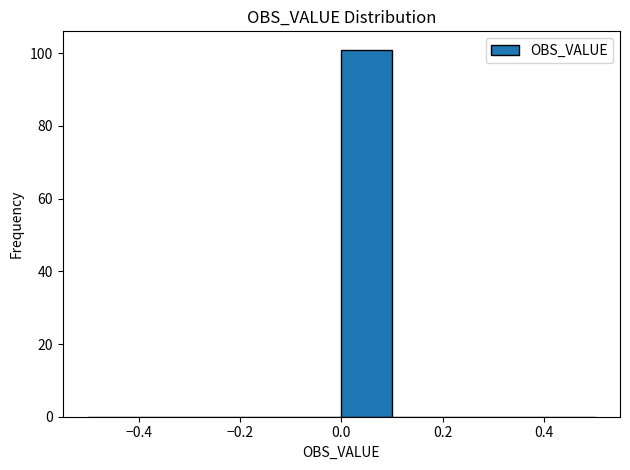

Over which range of the x-axis is the bar tallest?

0.0 to 0.1